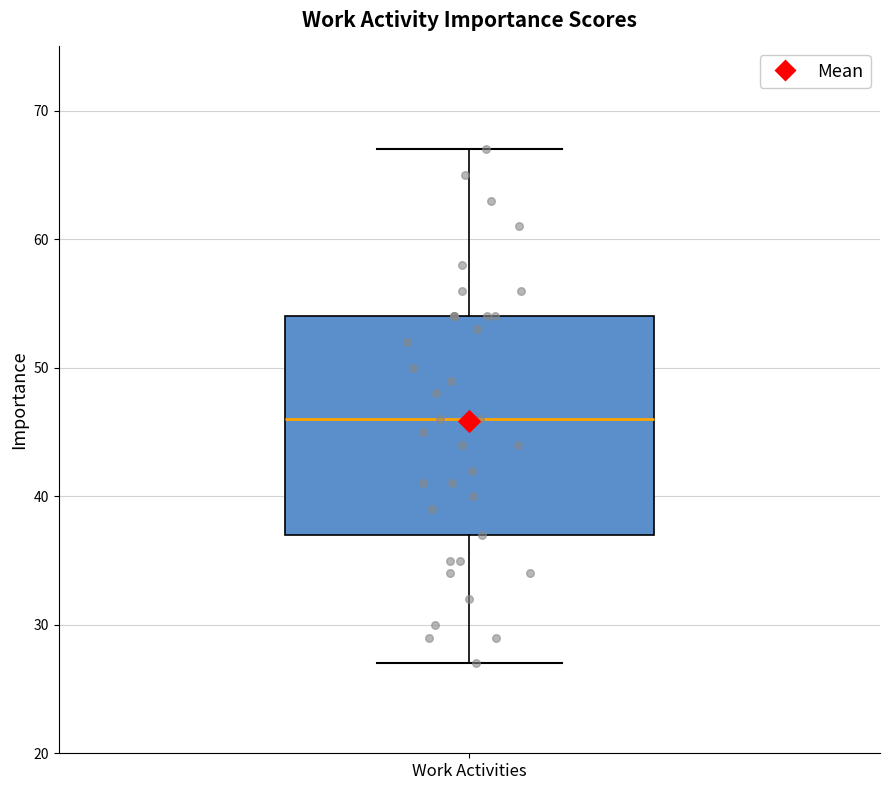

Transcribe this box plot: give where the median line is, the range the box spans, and where the two whiskers end, as read against the y-axis. The values are not printed on the chart, so give them approximately, as read against the axis.

median 46, box 37 to 54, whiskers 27 to 67